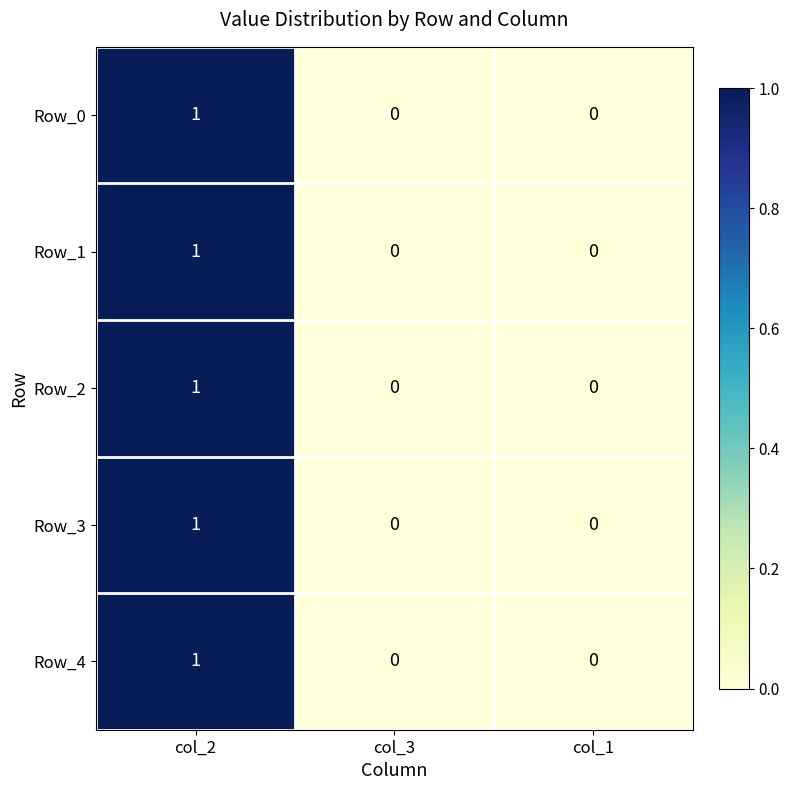

Which category has the highest value in the Row_0 series?

col_2